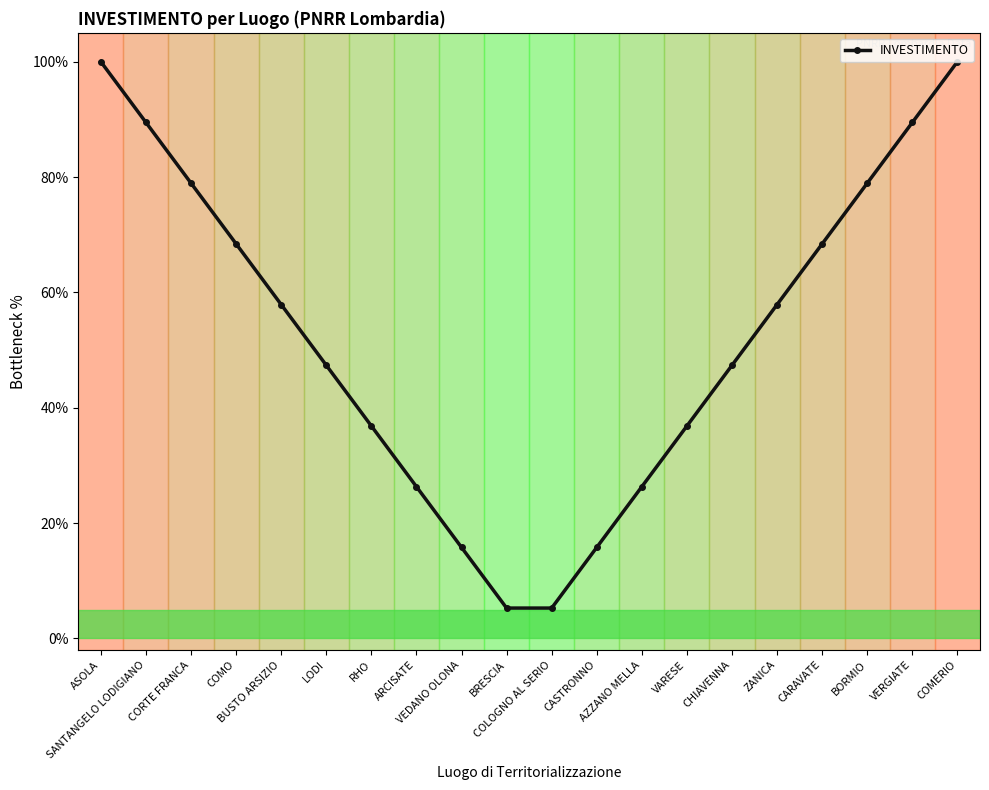

Where does the data first go above 57?

ASOLA